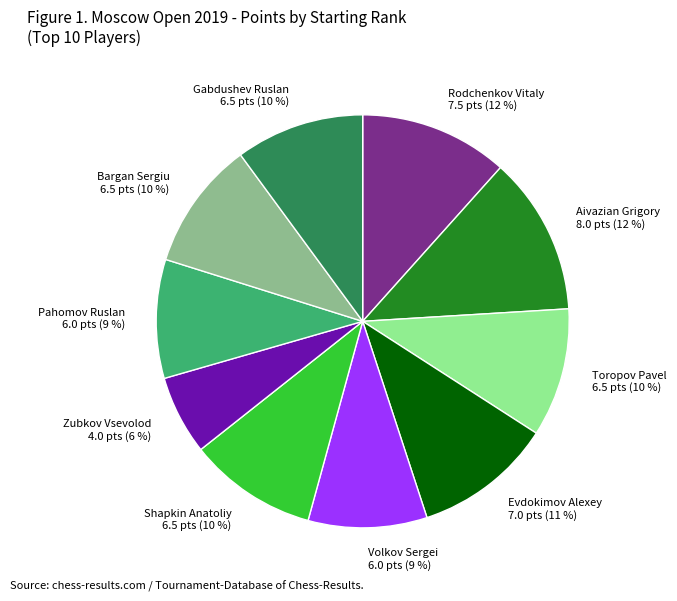

Do Zubkov Vsevolod 4.0 pts (6 %) and Evdokimov Alexey 7.0 pts (11 %) together represent more than half of the pie?

No